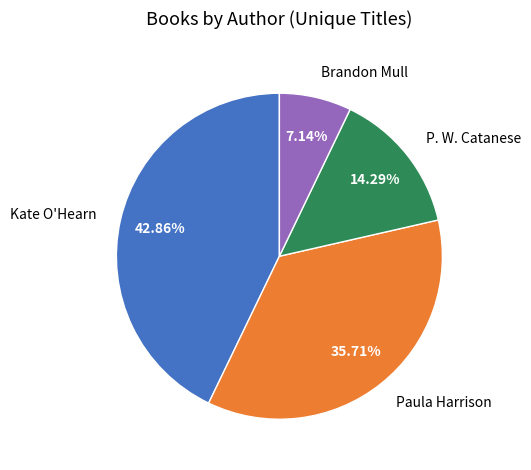

Rank the categories by value from highest to lowest.

Kate O'Hearn, Paula Harrison, P. W. Catanese, Brandon Mull